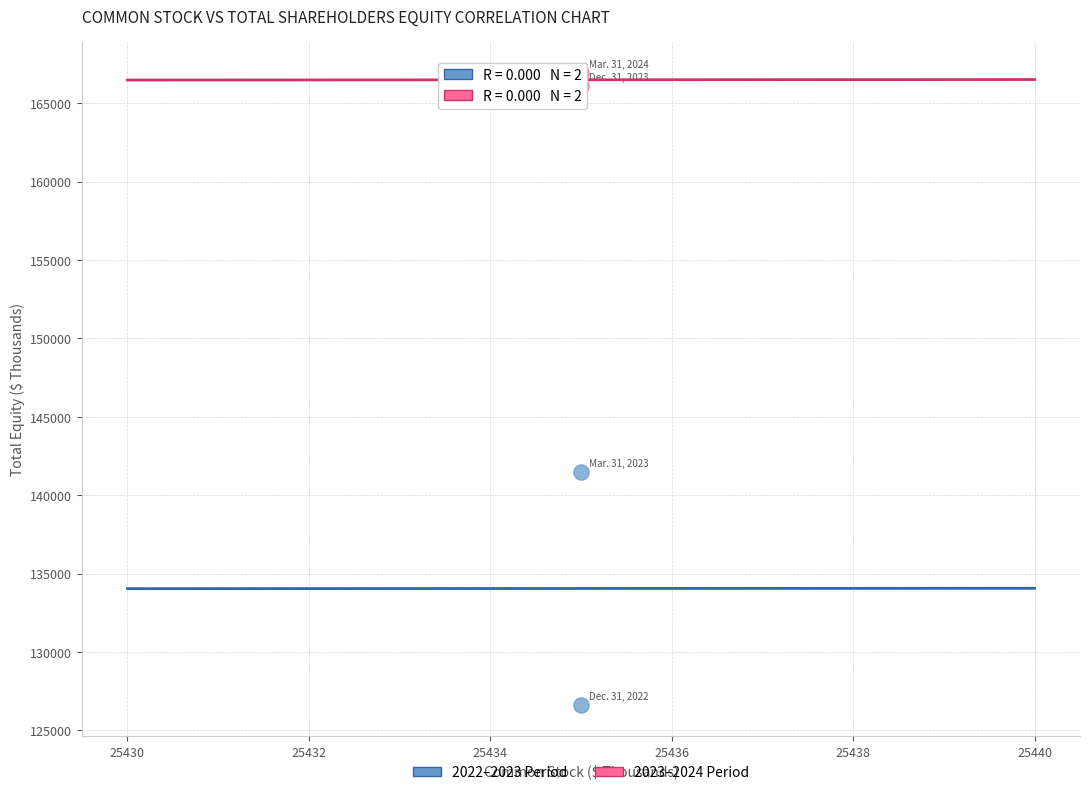

Across all series, what Y value is closest to 146771?

141470